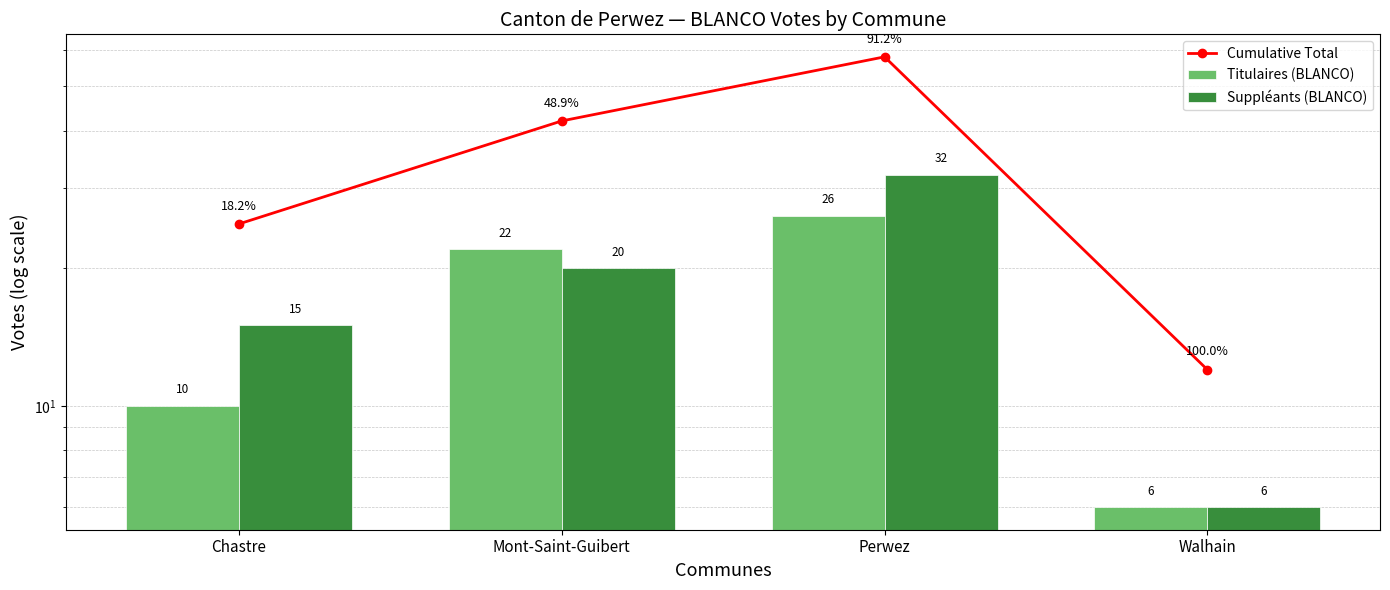

At which category does the chart reach its peak across all series?

Perwez